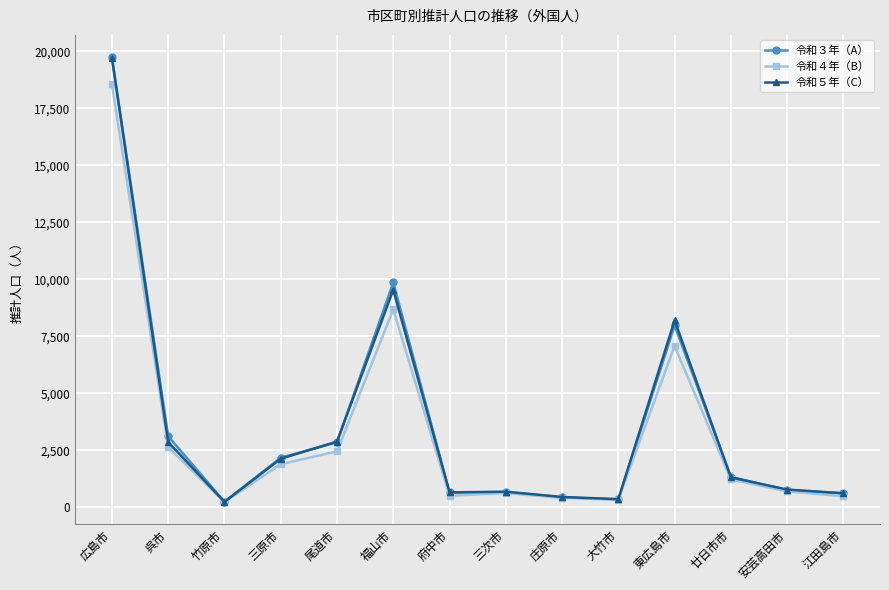

Count the number of categories in the chart.

14